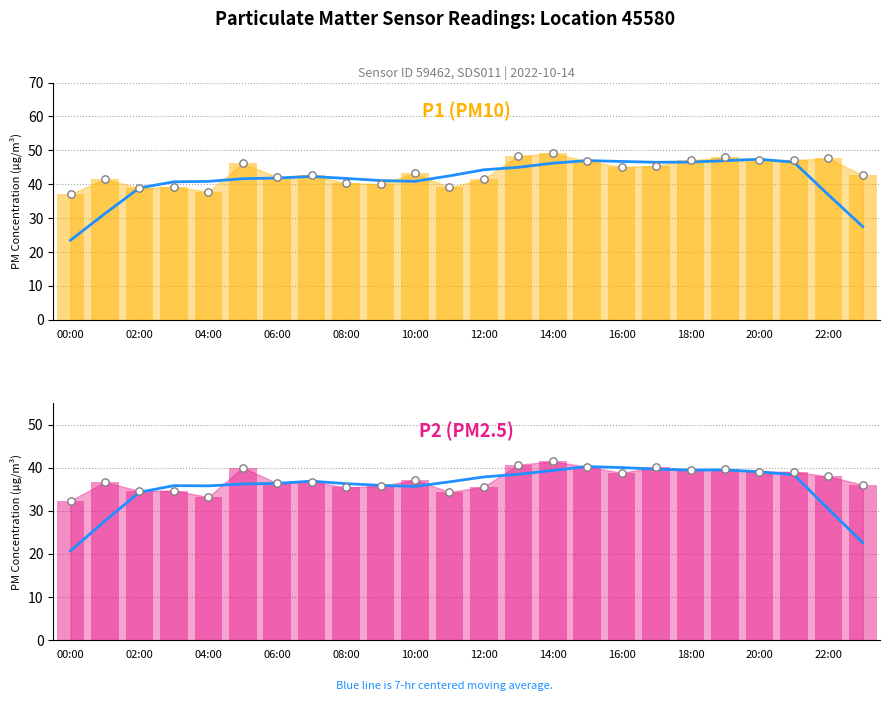

Approximately how many times larger is the value at 18:00 compared to 14:00?

1.0